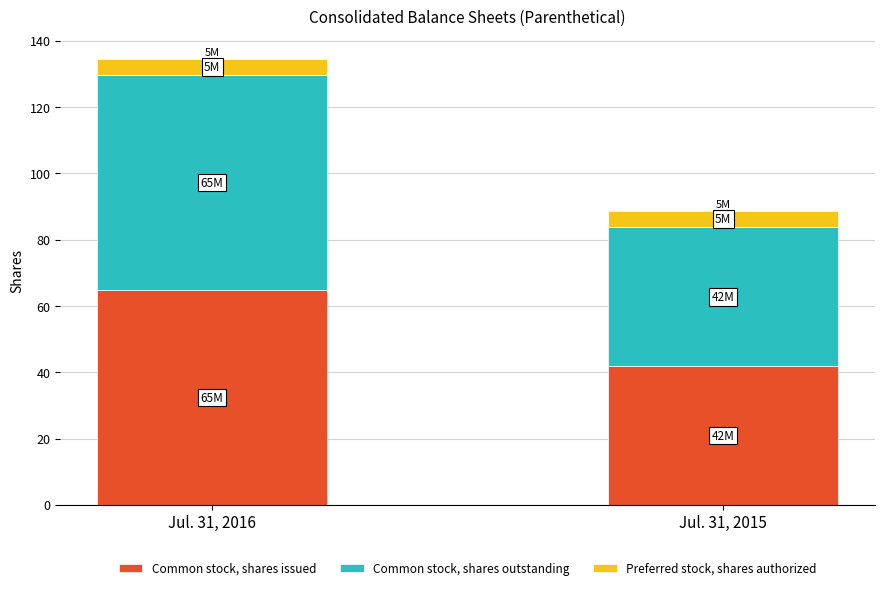

At which label does Common stock, shares issued reach its peak?

Jul. 31, 2016